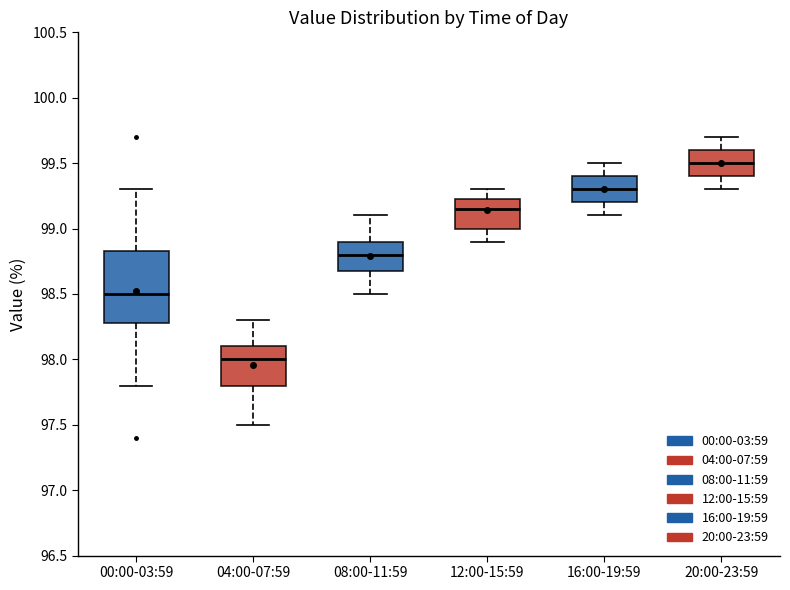

Reading left to right, transcribe this box plot: for each box, give where its median line is, the range the box spans, and where its two whiskers end, as read against the y-axis. The values are not printed on the chart, so give them approximately, as read against the axis.

00:00-03:59: median 98.50, box 98.30 to 98.85, whiskers 97.80 to 99.30
04:00-07:59: median 98.00, box 97.80 to 98.10, whiskers 97.50 to 98.30
08:00-11:59: median 98.80, box 98.70 to 98.90, whiskers 98.50 to 99.10
12:00-15:59: median 99.15, box 99.00 to 99.25, whiskers 98.90 to 99.30
16:00-19:59: median 99.30, box 99.20 to 99.40, whiskers 99.10 to 99.50
20:00-23:59: median 99.50, box 99.40 to 99.60, whiskers 99.30 to 99.70